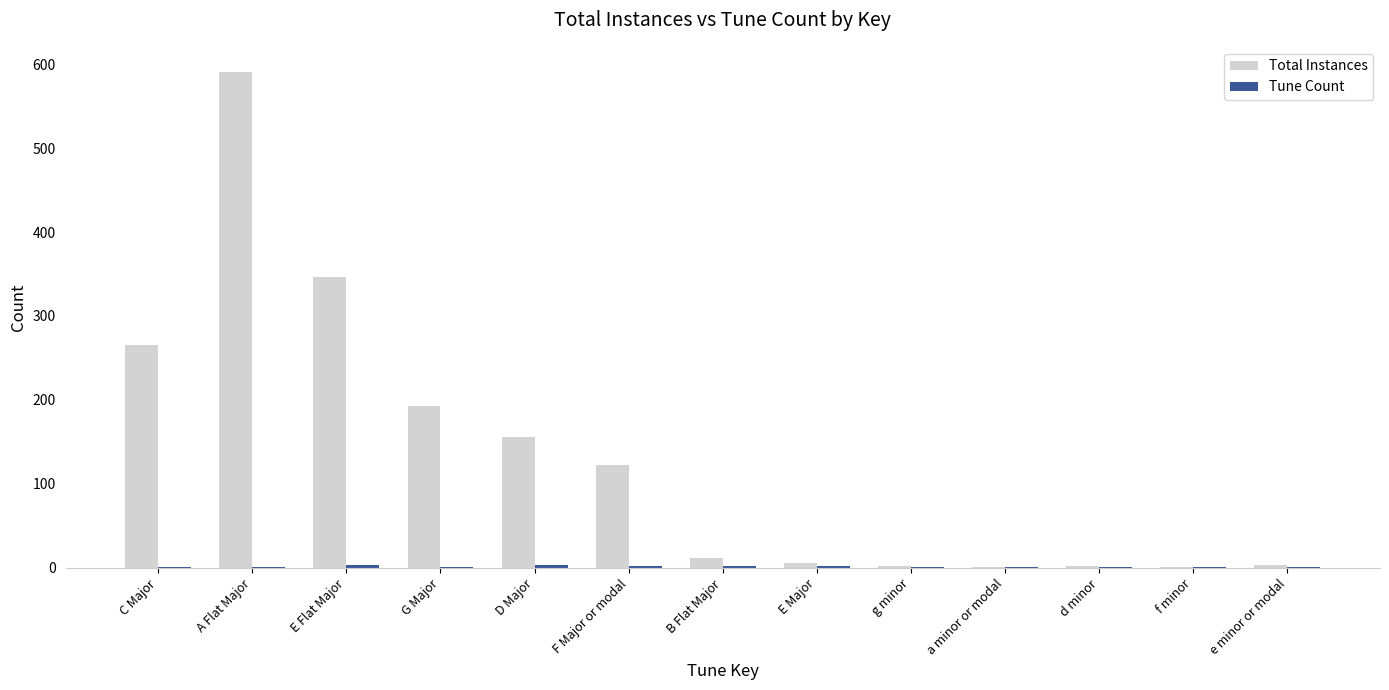

How many categories are shown in the chart?

13